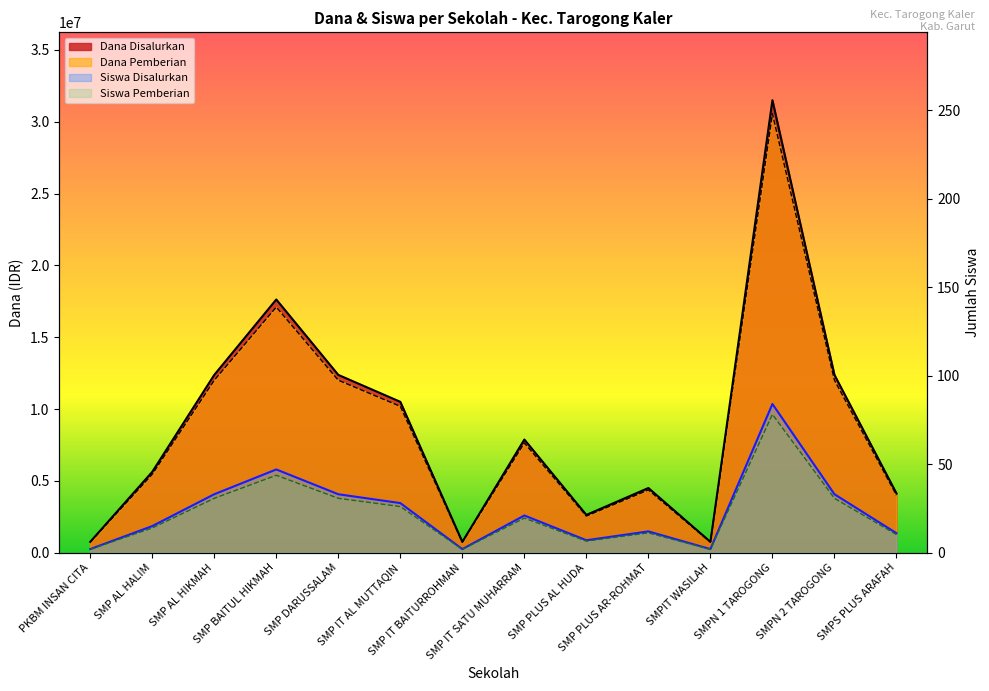

How many values in the Dana Disalurkan series exceed 7875000?

6